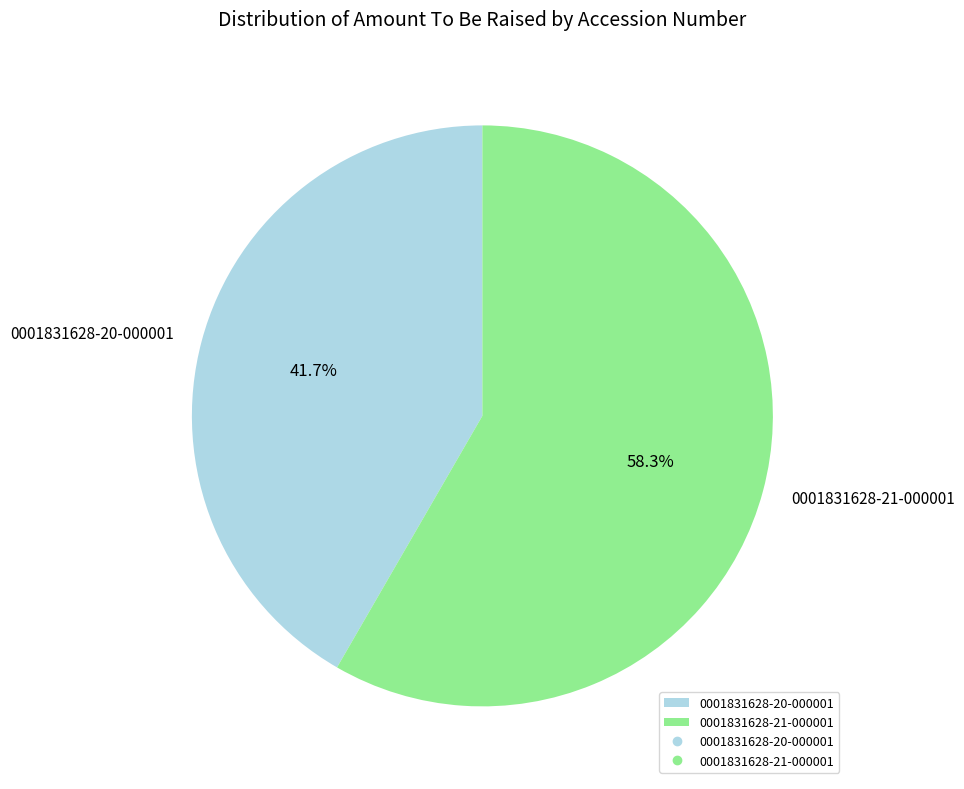

Rank the categories by value from highest to lowest.

0001831628-21-000001, 0001831628-20-000001